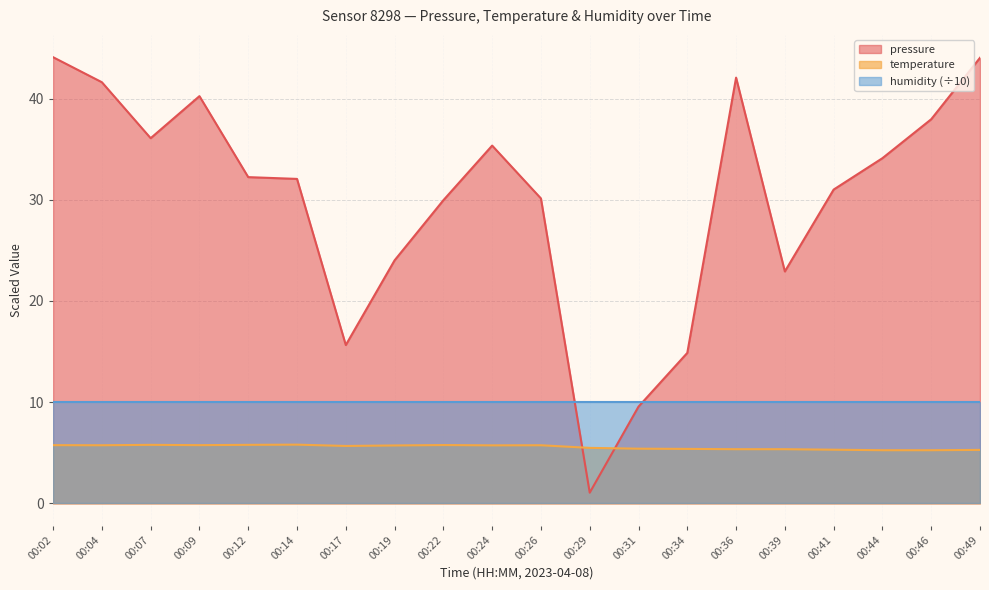

At how many categories does at least one series exceed 9?

20